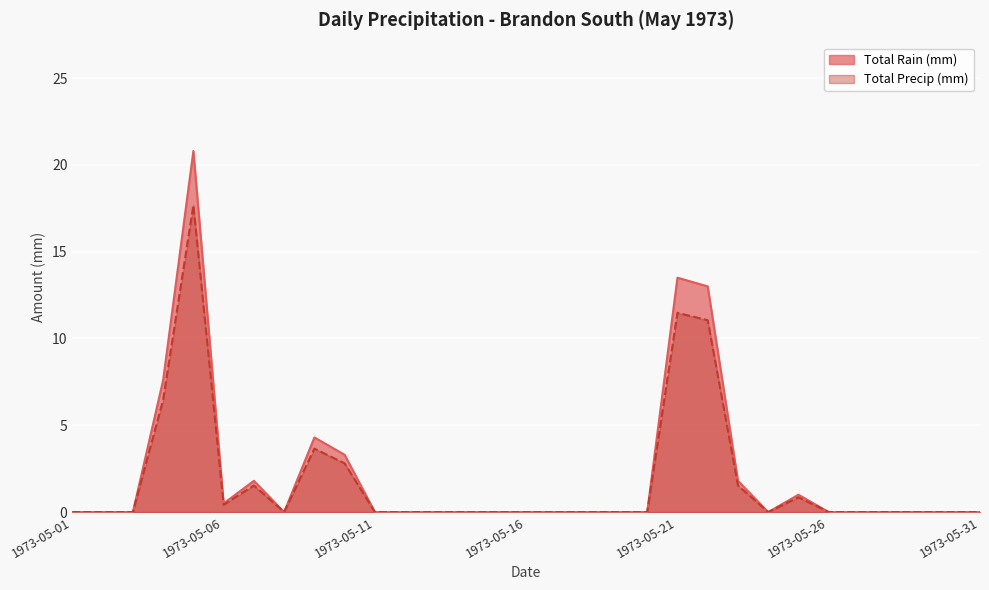

Between 1973-05-06 and 1973-05-30, which series saw the biggest shift?

Total Rain (mm)